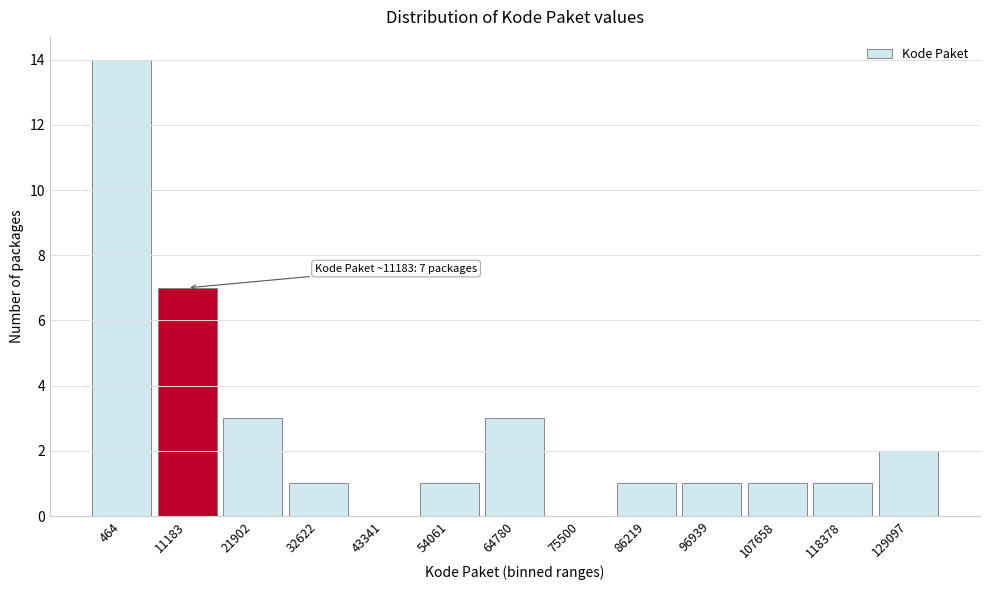

Reading left to right, transcribe all the data shown in this chart.

464=14	11183=7	21902=3	32622=1	43341=0	54061=1	64780=3	75500=0	86219=1	96939=1	107658=1	118378=1	129097=2